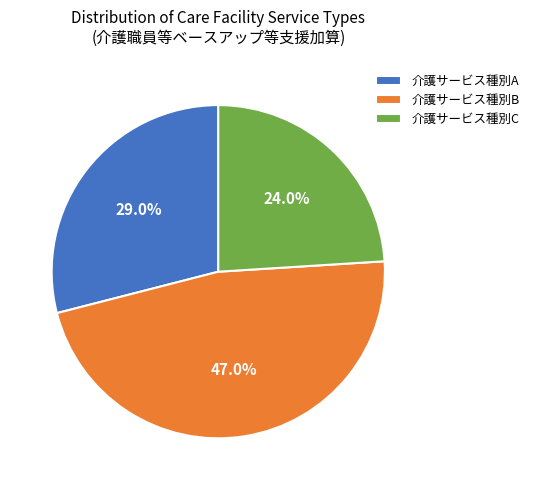

How many segments does this pie chart have?

3